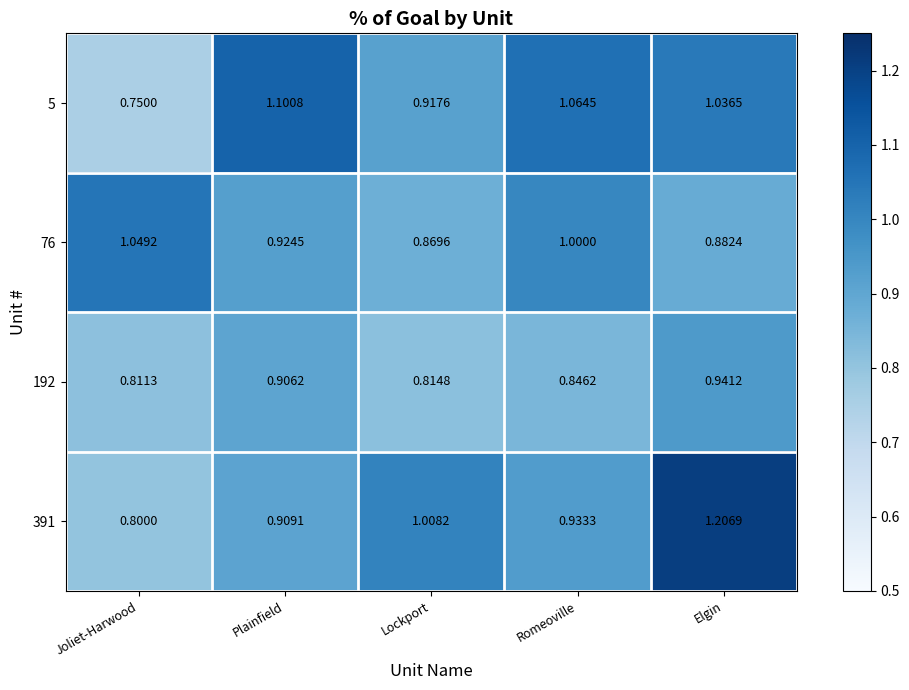

List the labels in order of 5 value, smallest first.

Joliet-Harwood, Lockport, Elgin, Romeoville, Plainfield